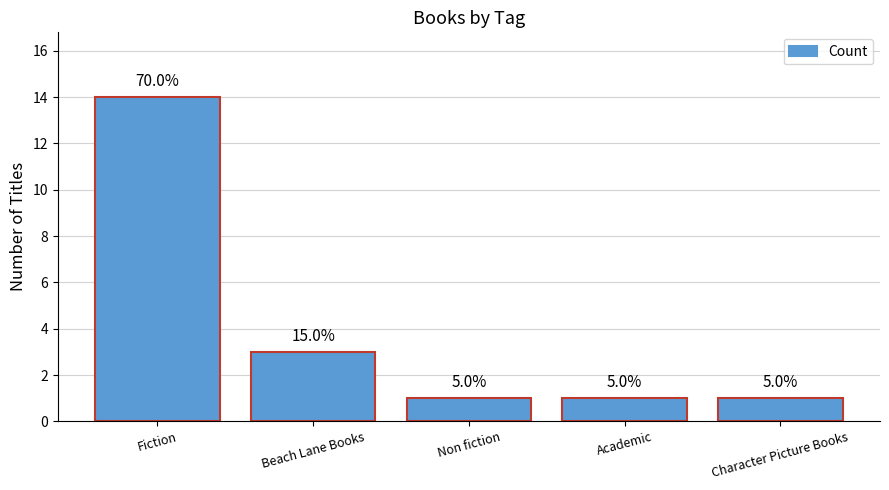

What is the label of the 3rd bar from the left?

Non fiction